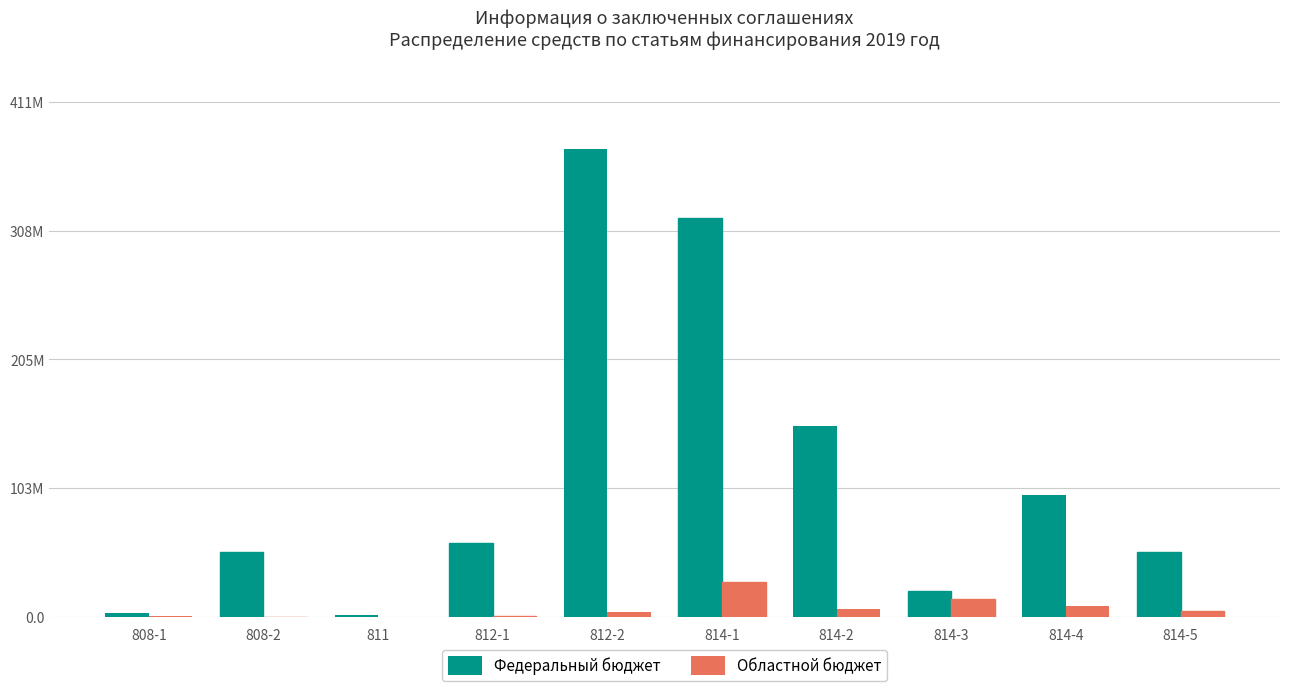

What are all the series names shown in the legend?

Федеральный бюджет, Областной бюджет